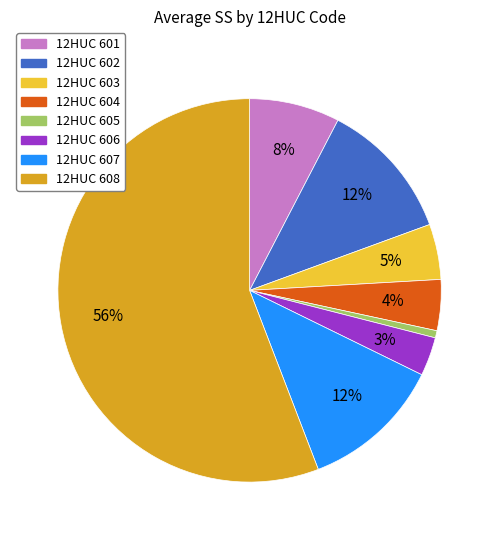

Is there any slice that represents more than half of the pie?

Yes